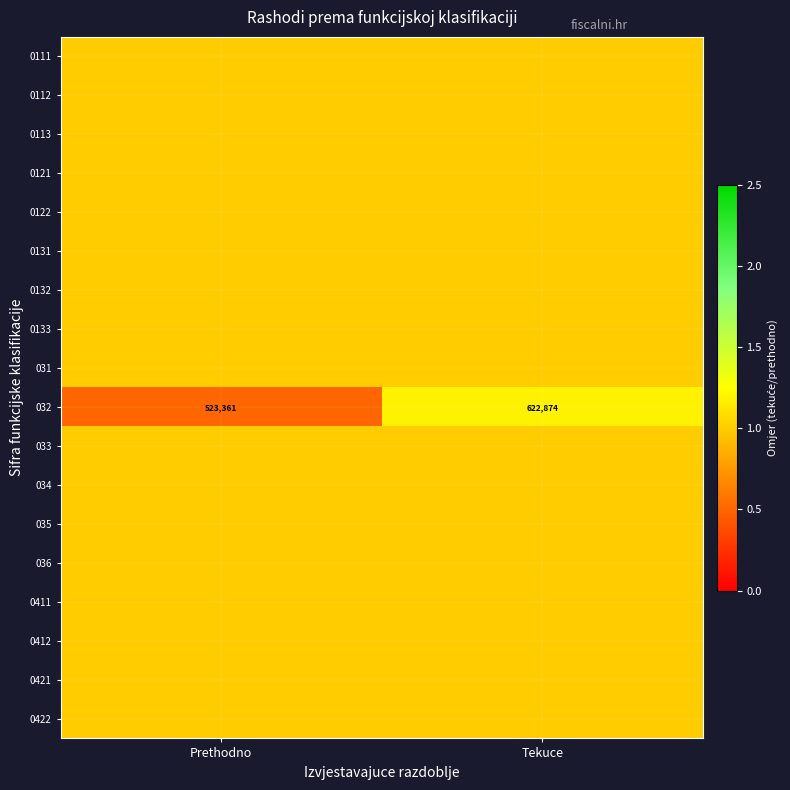

List the series in order of their peak value, highest first.

032, 0111, 0112, 0113, 0121, 0122, 0131, 0132, 0133, 031, 033, 034, 035, 036, 0411, 0412, 0421, 0422